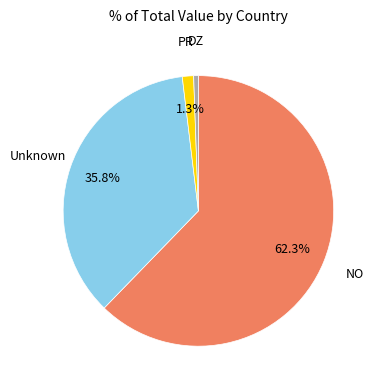

Is there a majority slice in this chart?

Yes